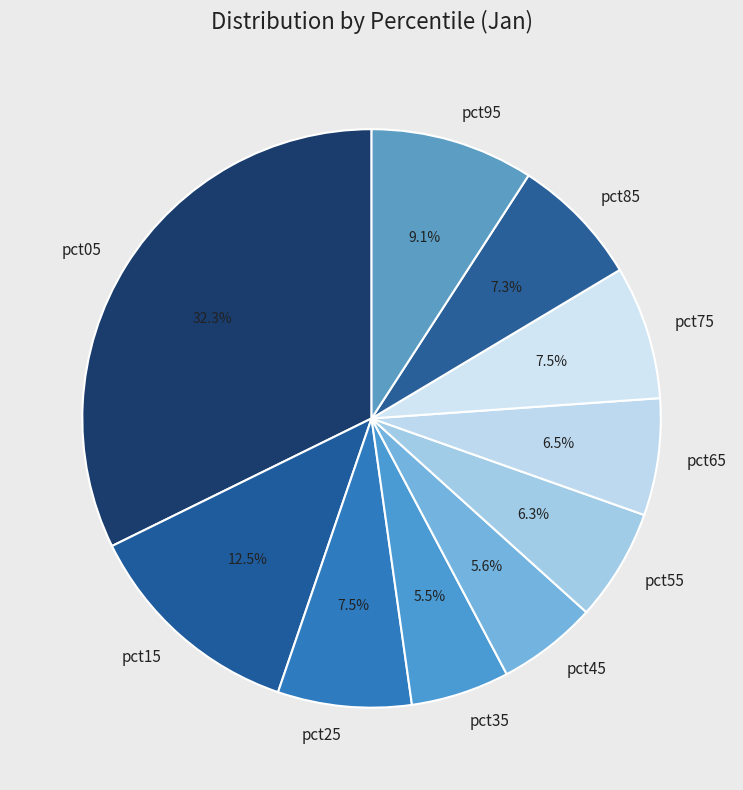

Combined, what portion of the pie is pct35 and pct85?

12.8%